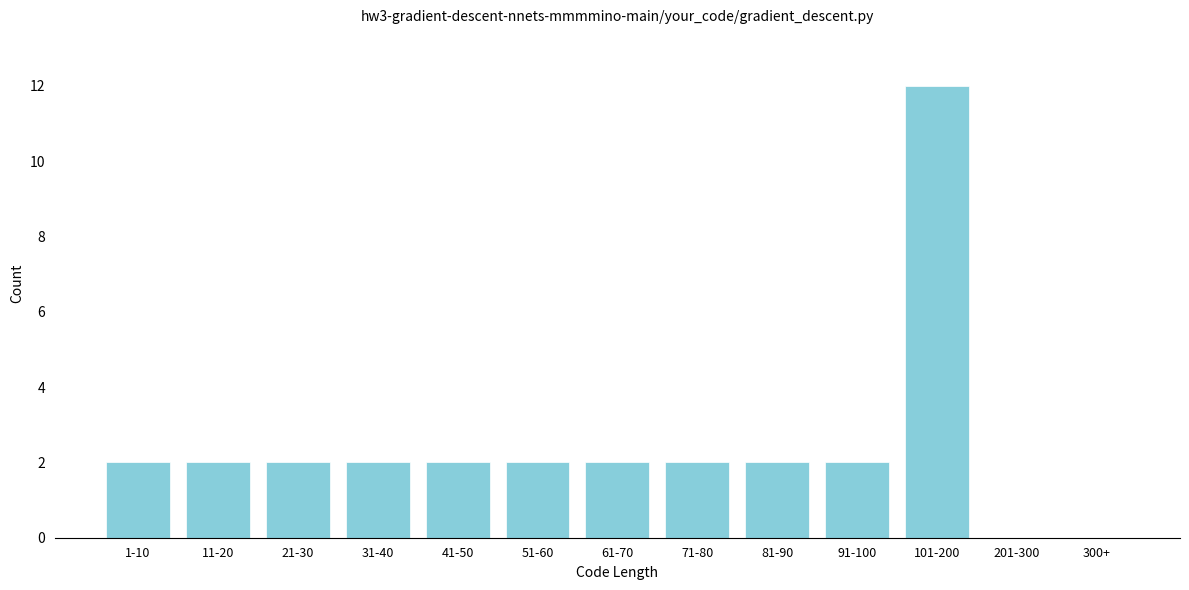

Reading left to right, what are all the values shown in this chart?

1-10=2	11-20=2	21-30=2	31-40=2	41-50=2	51-60=2	61-70=2	71-80=2	81-90=2	91-100=2	101-200=12	201-300=0	300+=0